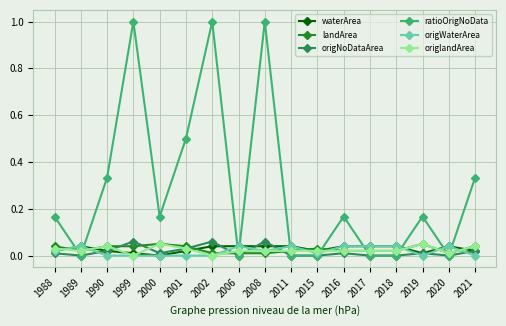

What is the greatest value displayed?

1.0